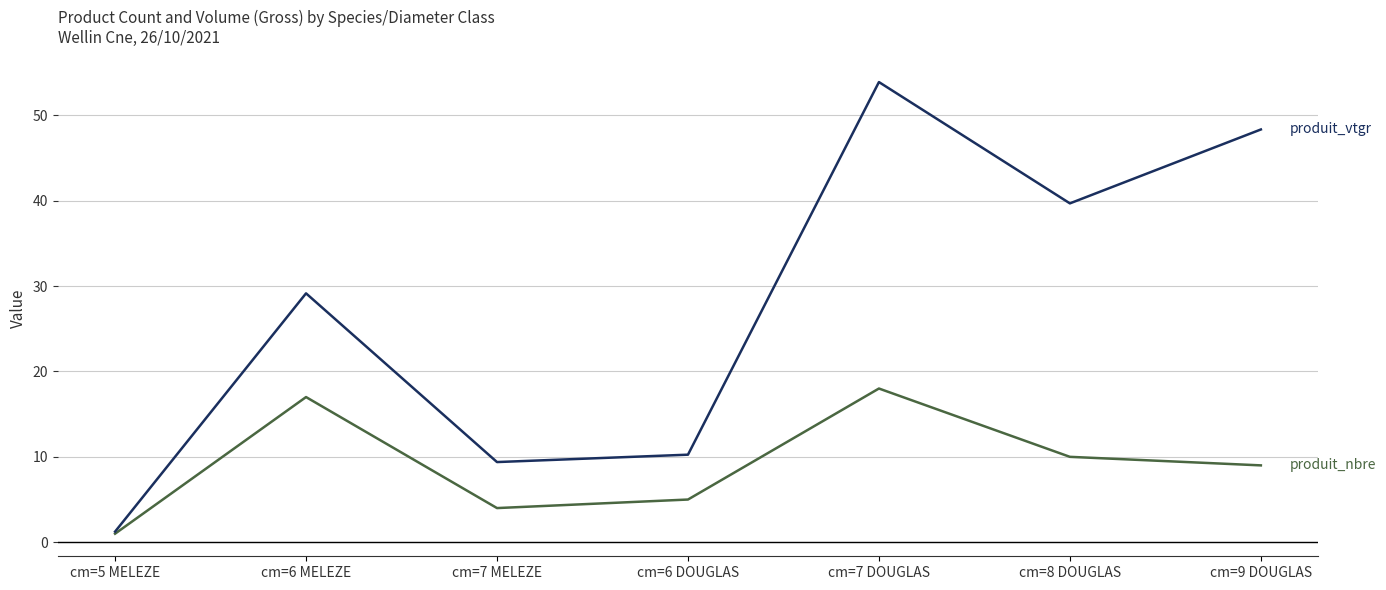

What is the difference between the highest and lowest values at cm=7 MELEZE?

5.4